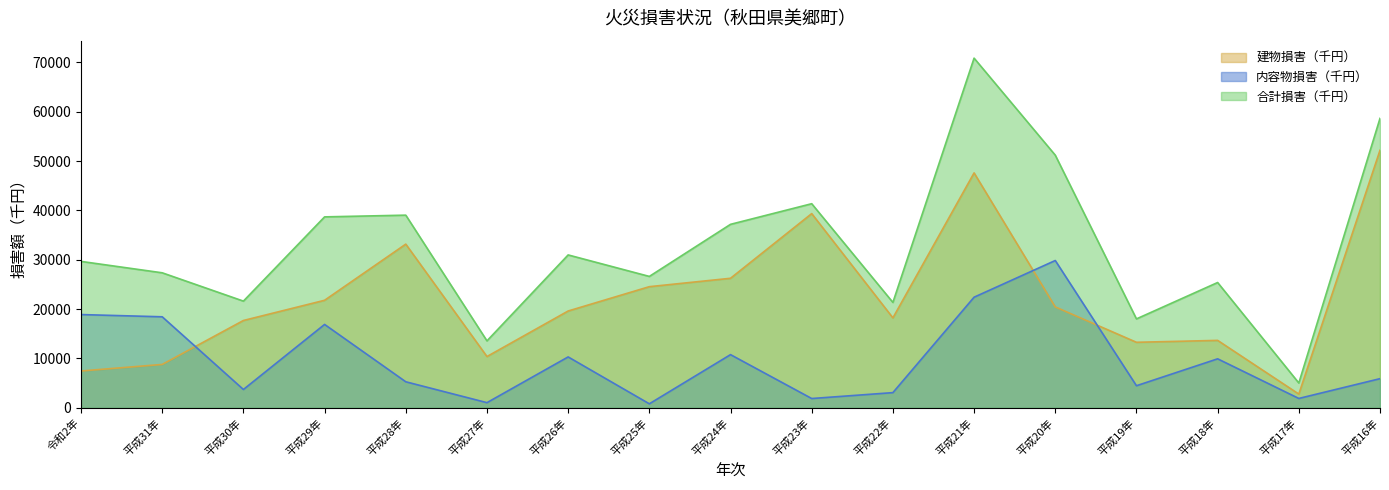

In 内容物損害（千円）, how many points are higher than both neighbors (excluding endpoints)?

5